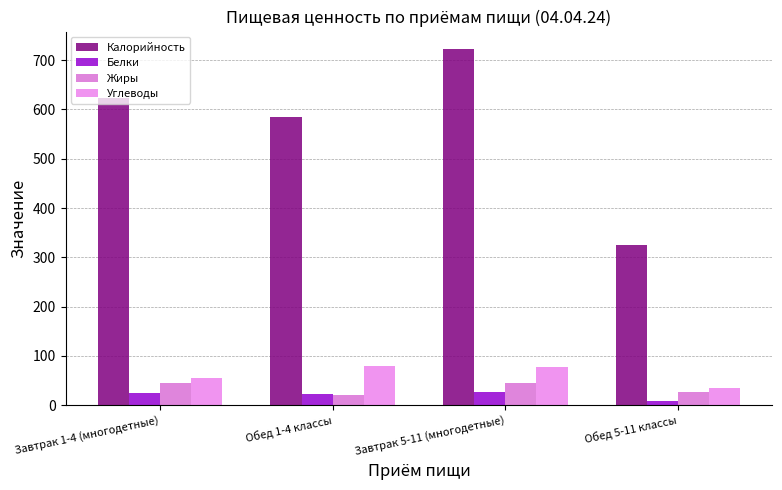

List the series in order of their peak value, lowest first.

Белки, Жиры, Углеводы, Калорийность